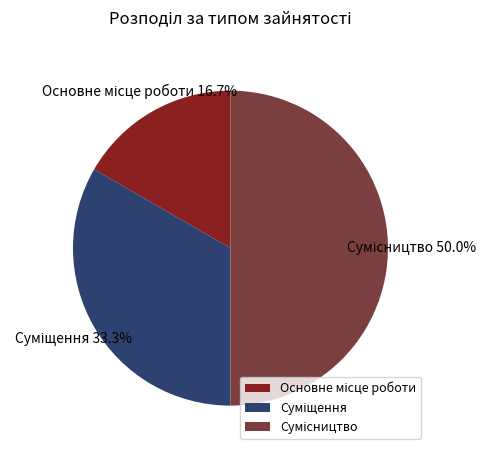

What is the change in value from Суміщення to Сумісництво?

+1